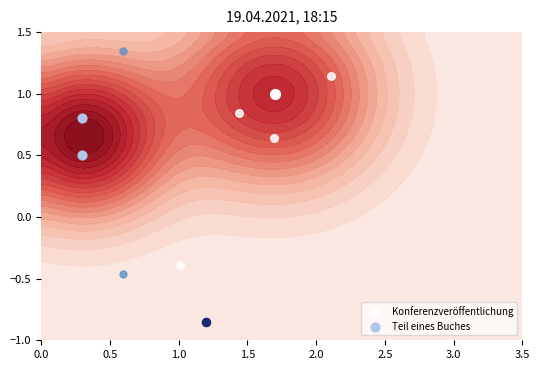

True or false: the data shows 0.5 at 0.5.

False